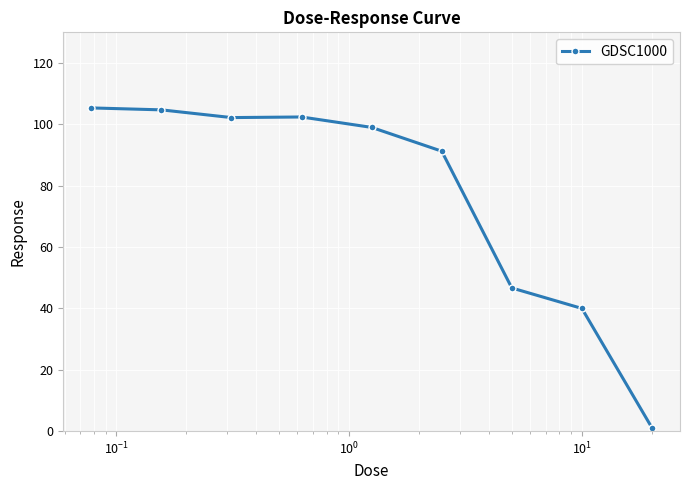

What is the sum of all values?

692.7